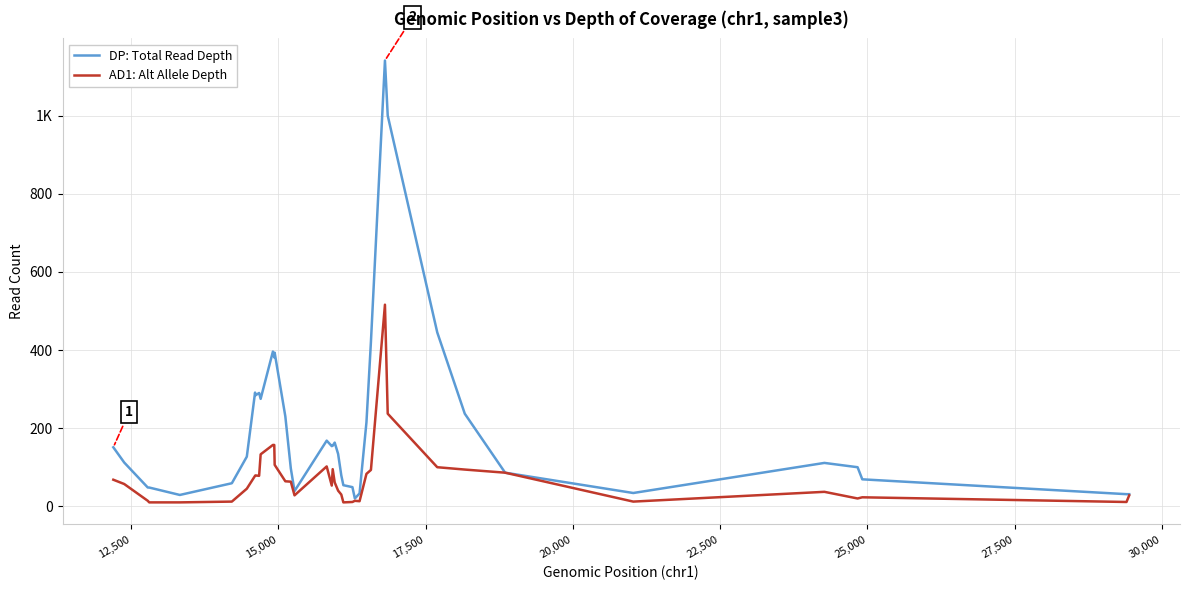

What is the value of the DP: Total Read Depth point at the 37th from the left?

100